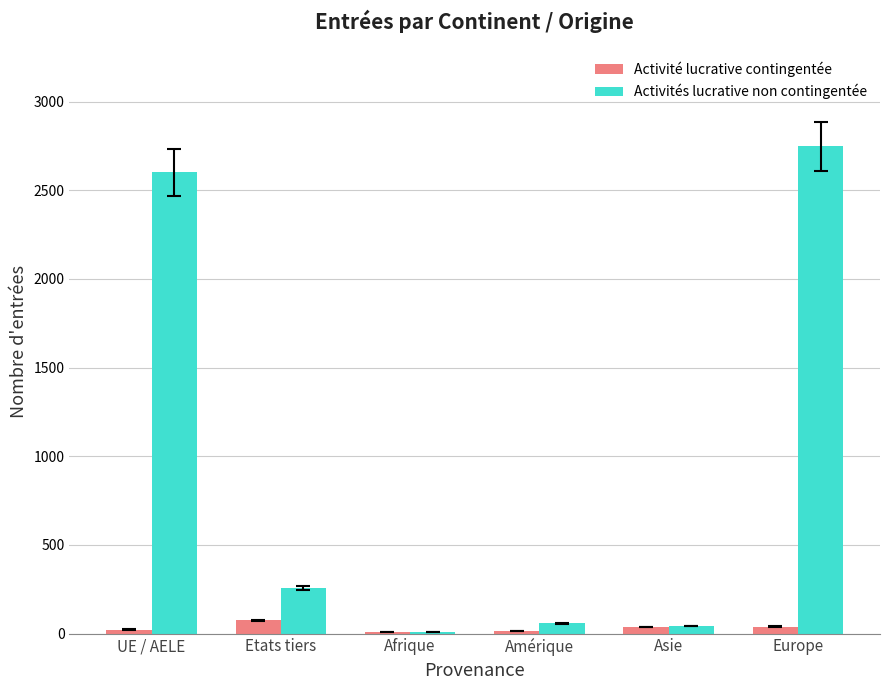

At which category is the sum across all series the highest?

Europe